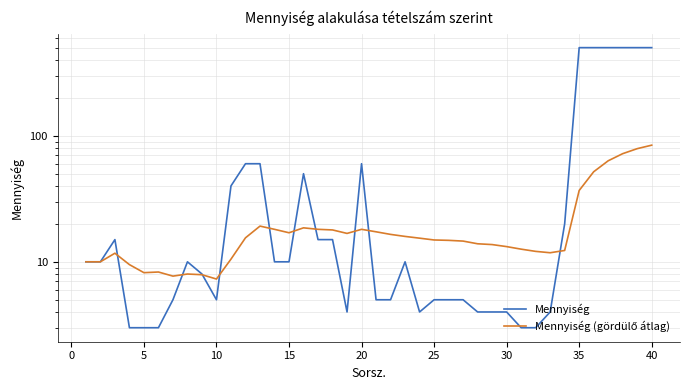

Rank the series at 30 from lowest to highest value.

Mennyiség (gördülő átlag), Mennyiség